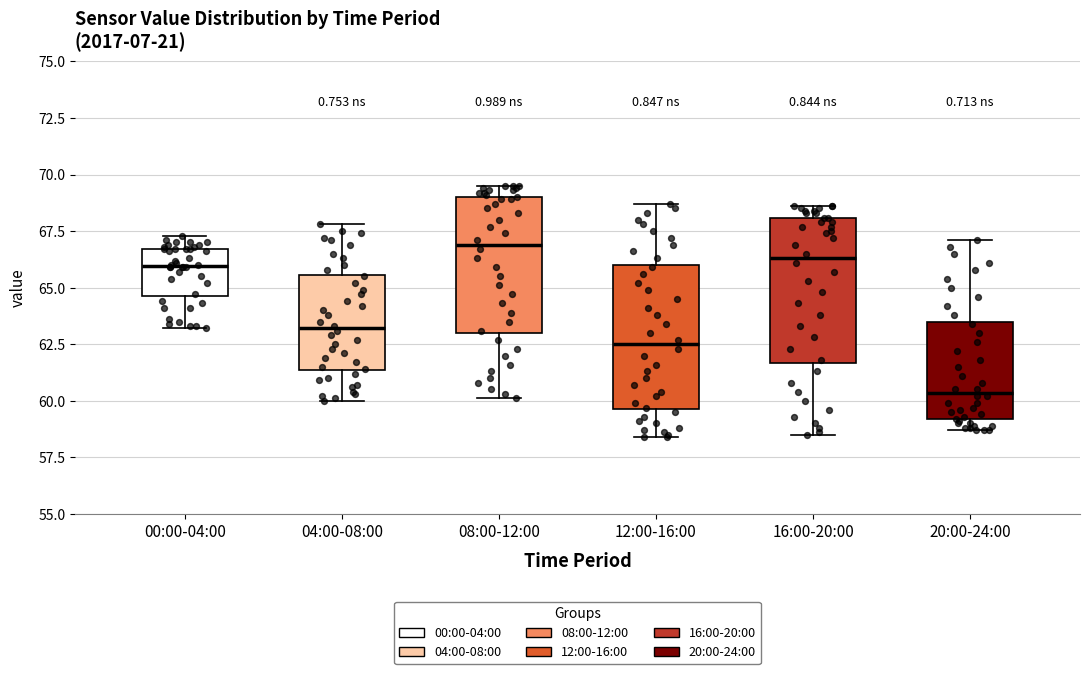

Where is the lower edge of the box for 04:00-08:00 on the y-axis? The values are not printed on the chart, so give them approximately, as read against the axis.

61.5